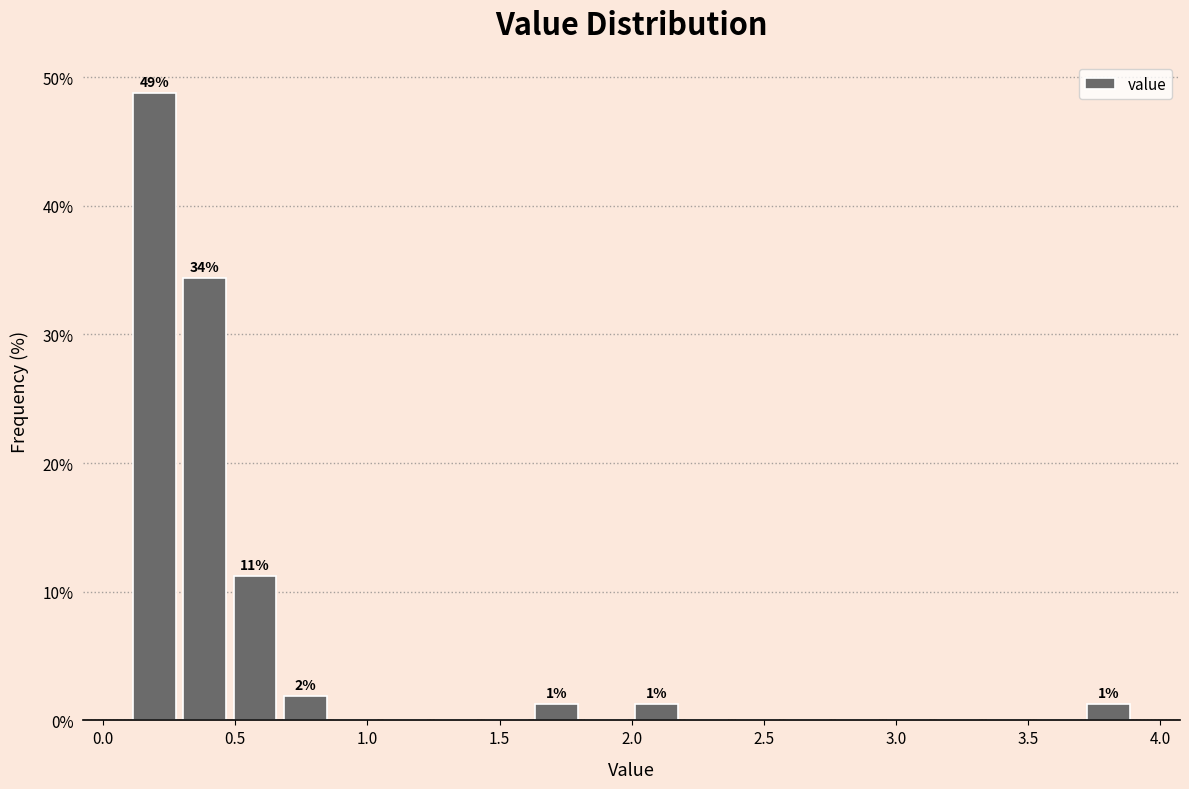

Around what value on the x-axis is the tallest bar? Give the approximate position of its centre, as read against the axis.

0.20